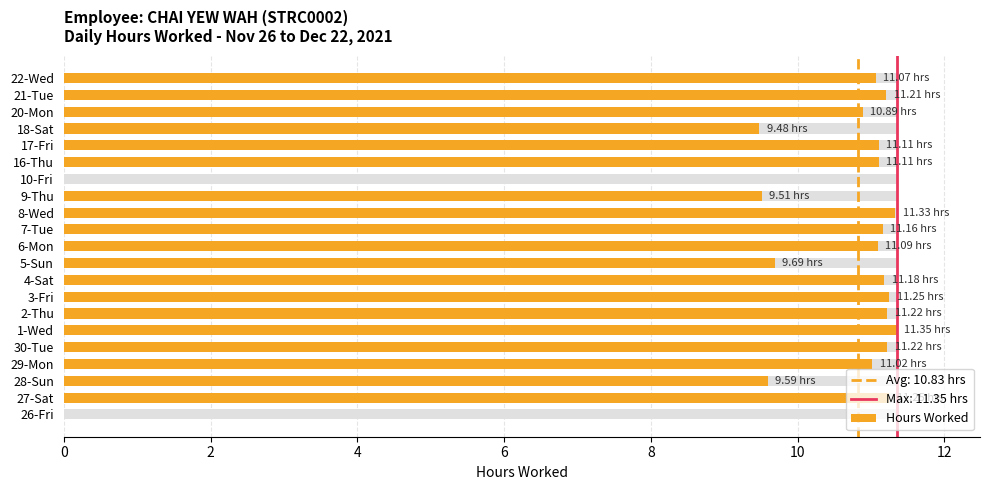

Count the number of categories in the chart.

21